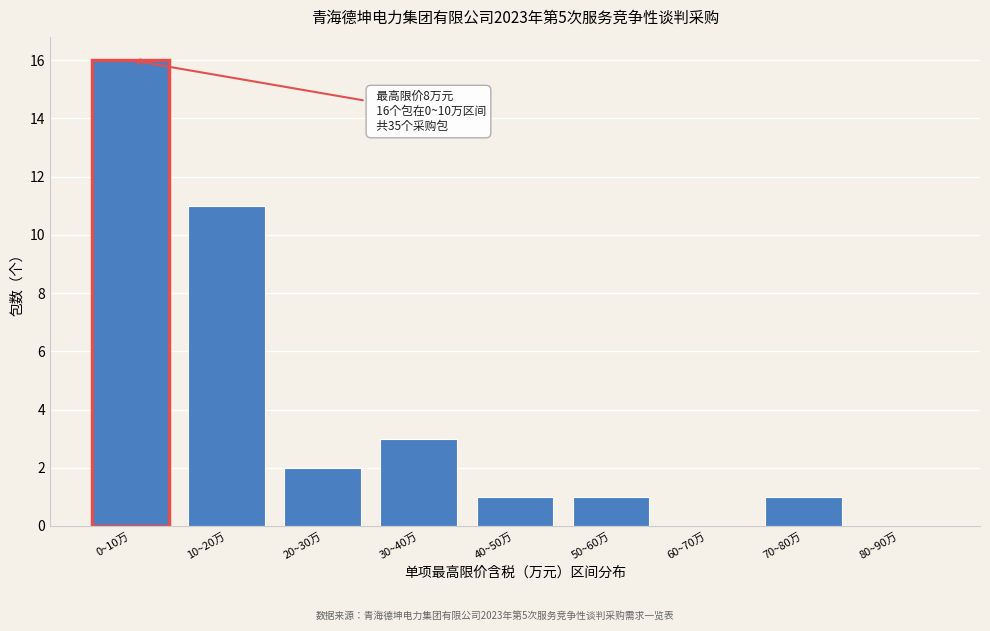

Reading right to left, transcribe all the data shown in this chart.

80~90万=0	70~80万=1	60~70万=0	50~60万=1	40~50万=1	30~40万=3	20~30万=2	10~20万=11	0~10万=16